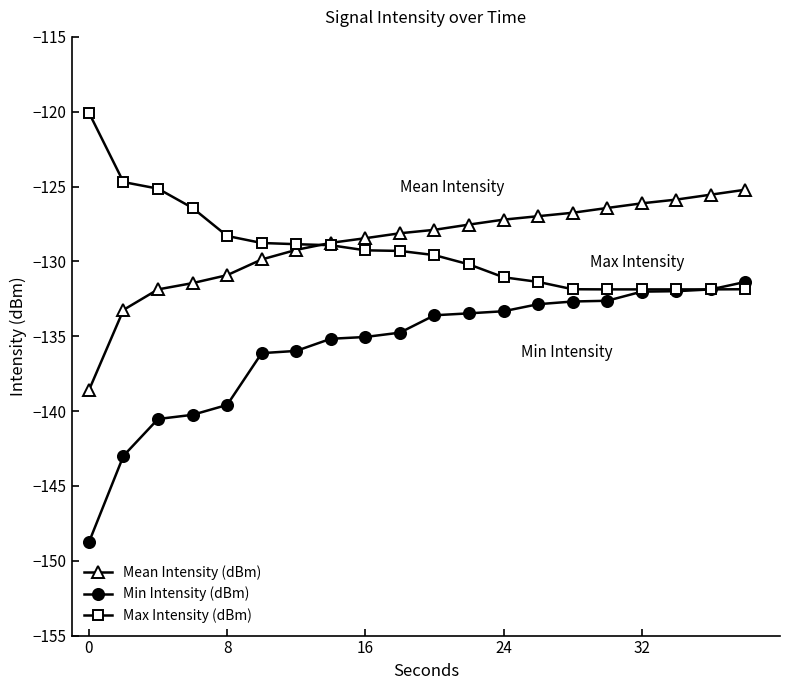

What is the minimum value shown in the chart?

-148.8